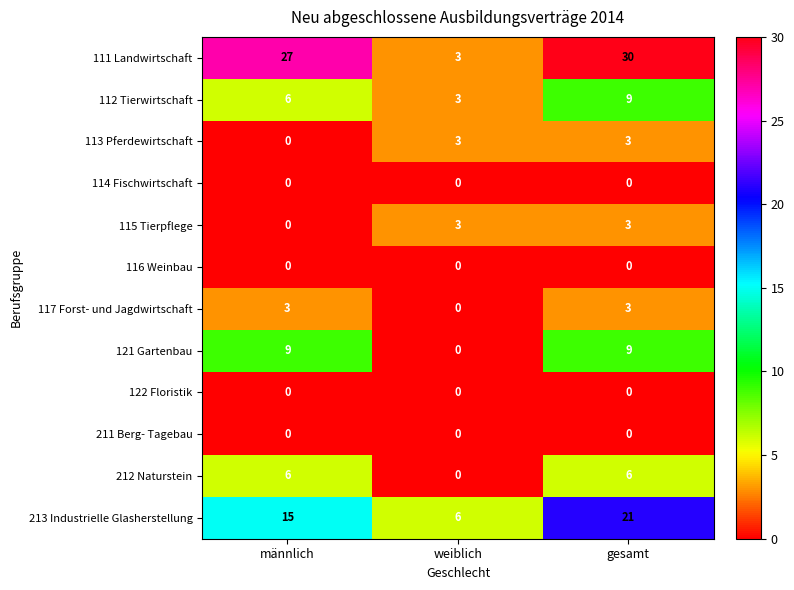

At how many categories does at least one series exceed 1?

3